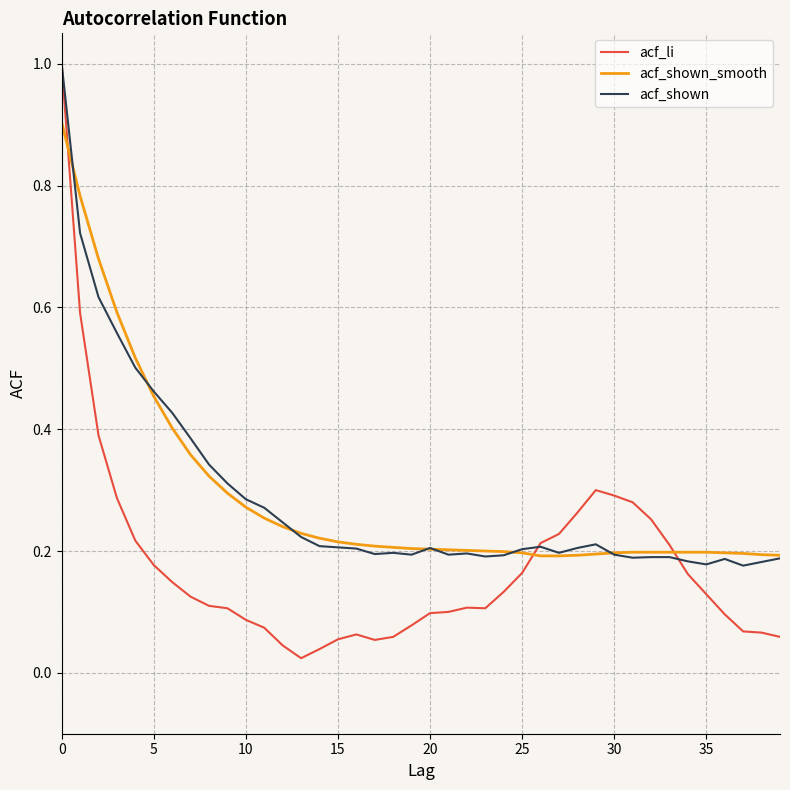

What is the sum of all acf_shown values?

11.4